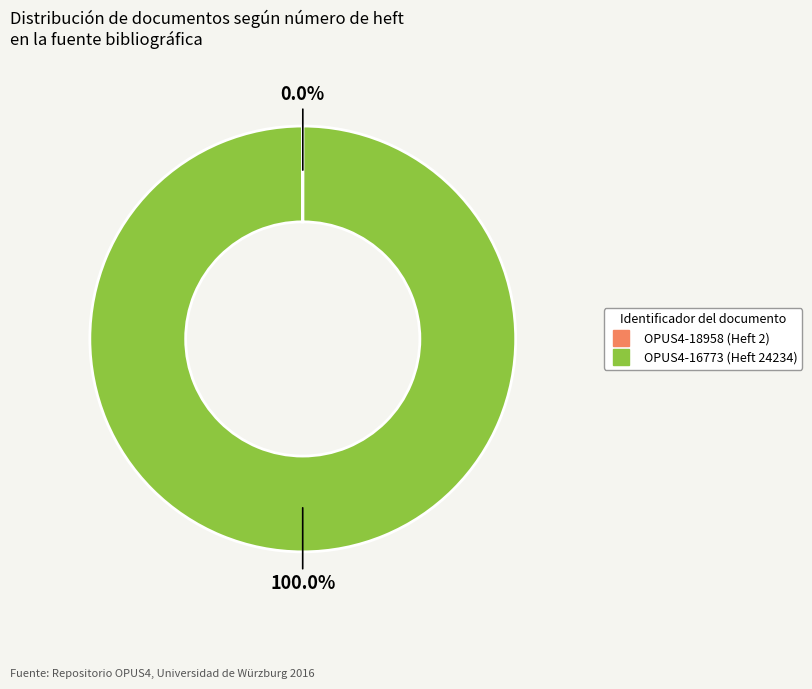

Which category has the biggest portion of the pie?

OPUS4-16773